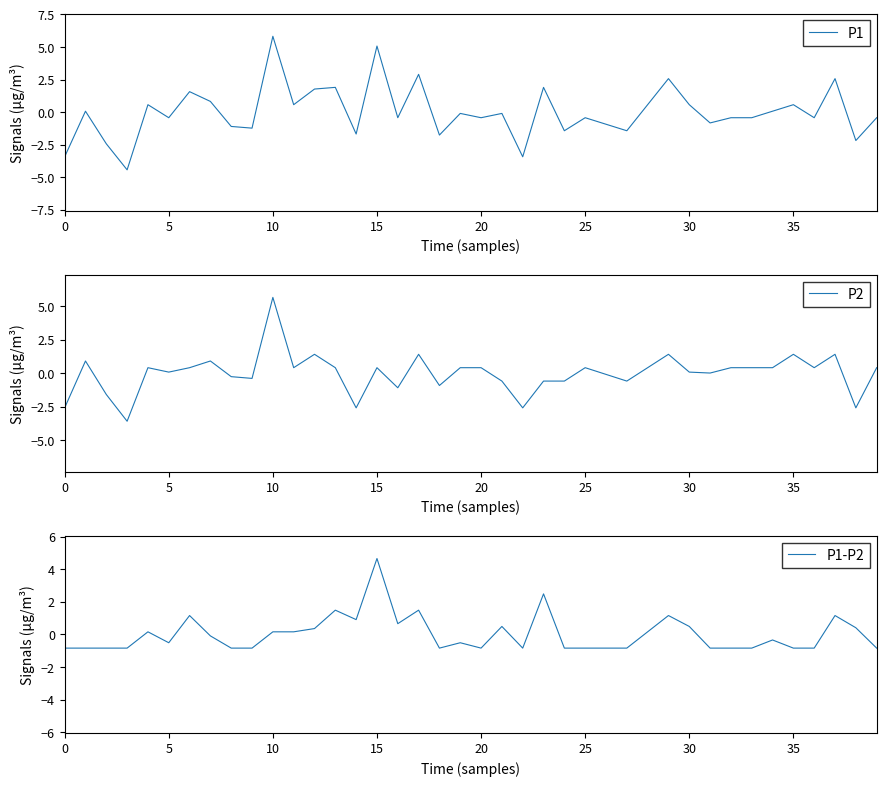

True or false: P1 has more than 2 interior local peaks.

True